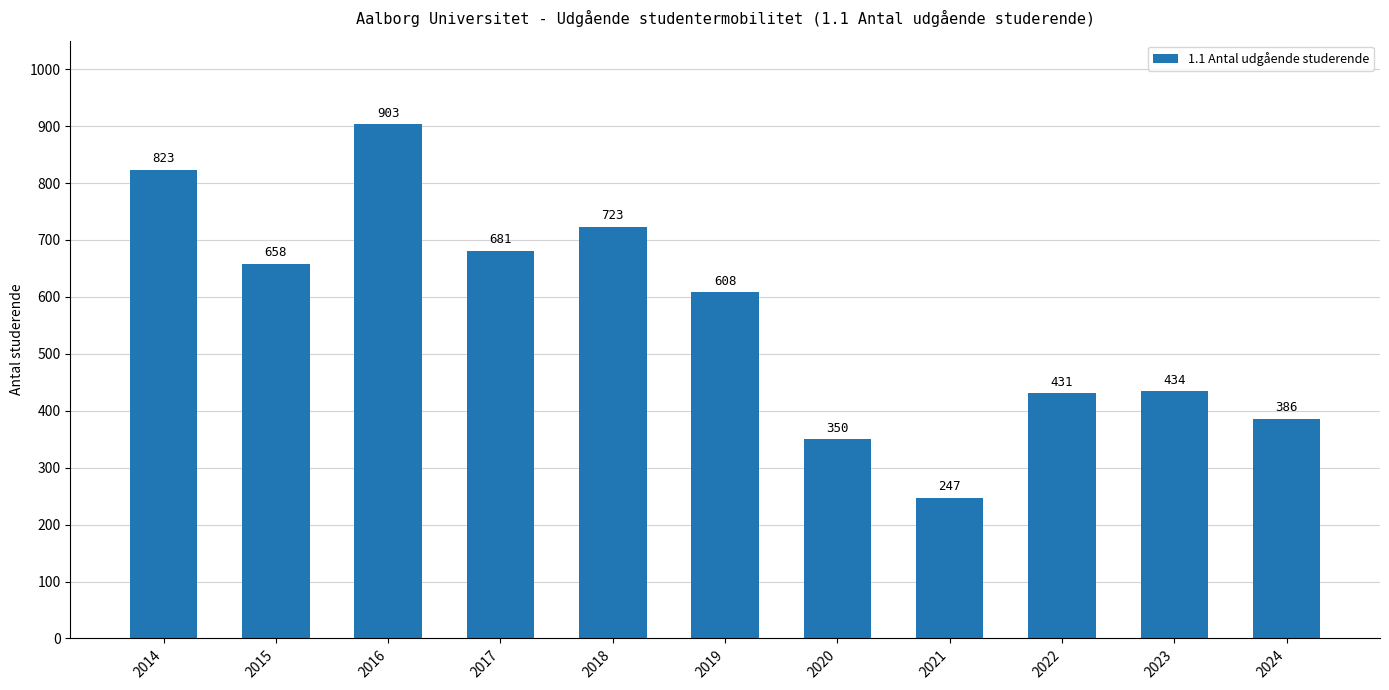

What is the sum of the values at 2016 and 2021?

1150